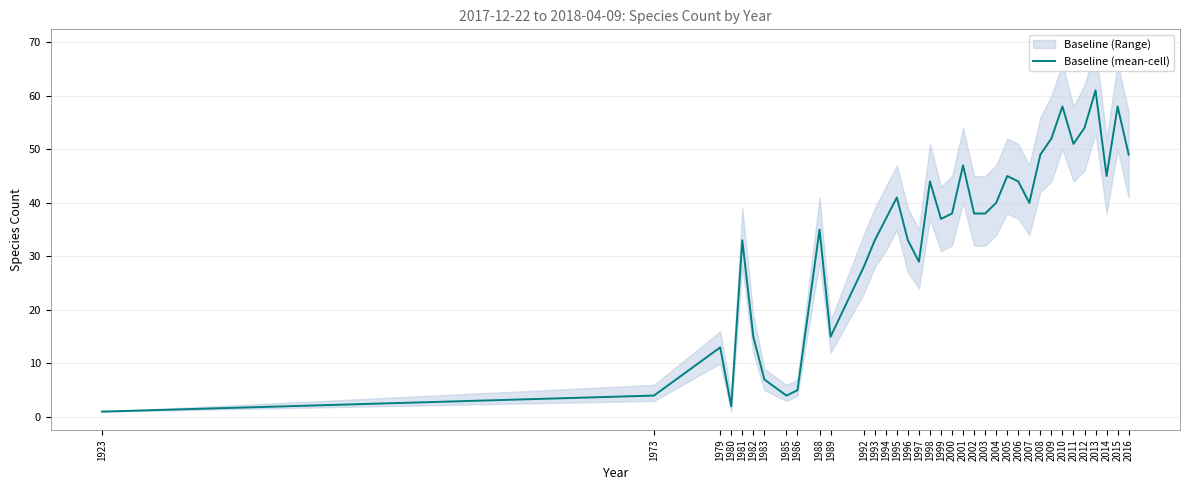

Between 1973 and 2007, which is larger?

2007